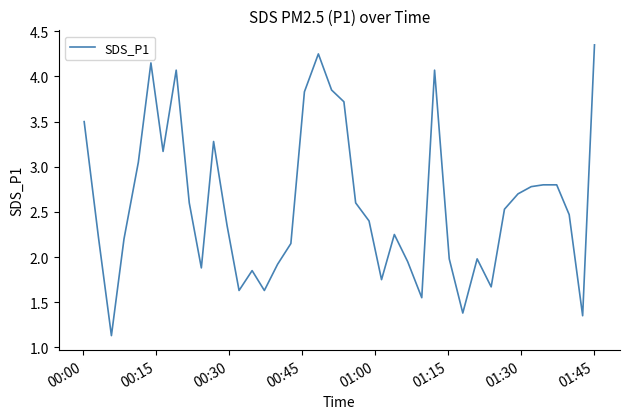

What is the minimum value shown in the chart?

1.1